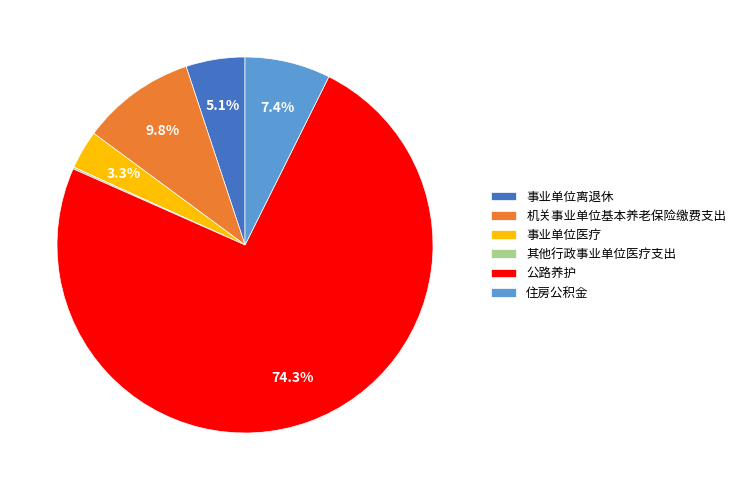

What is the largest slice in the pie chart?

公路养护